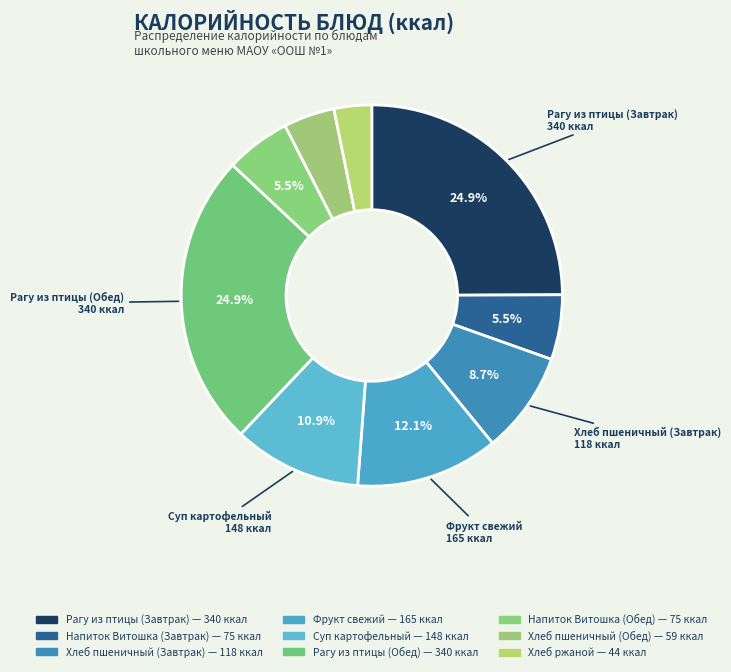

What is the change in value from Хлеб пшеничный (Завтрак) to Хлеб ржаной?

-74.5